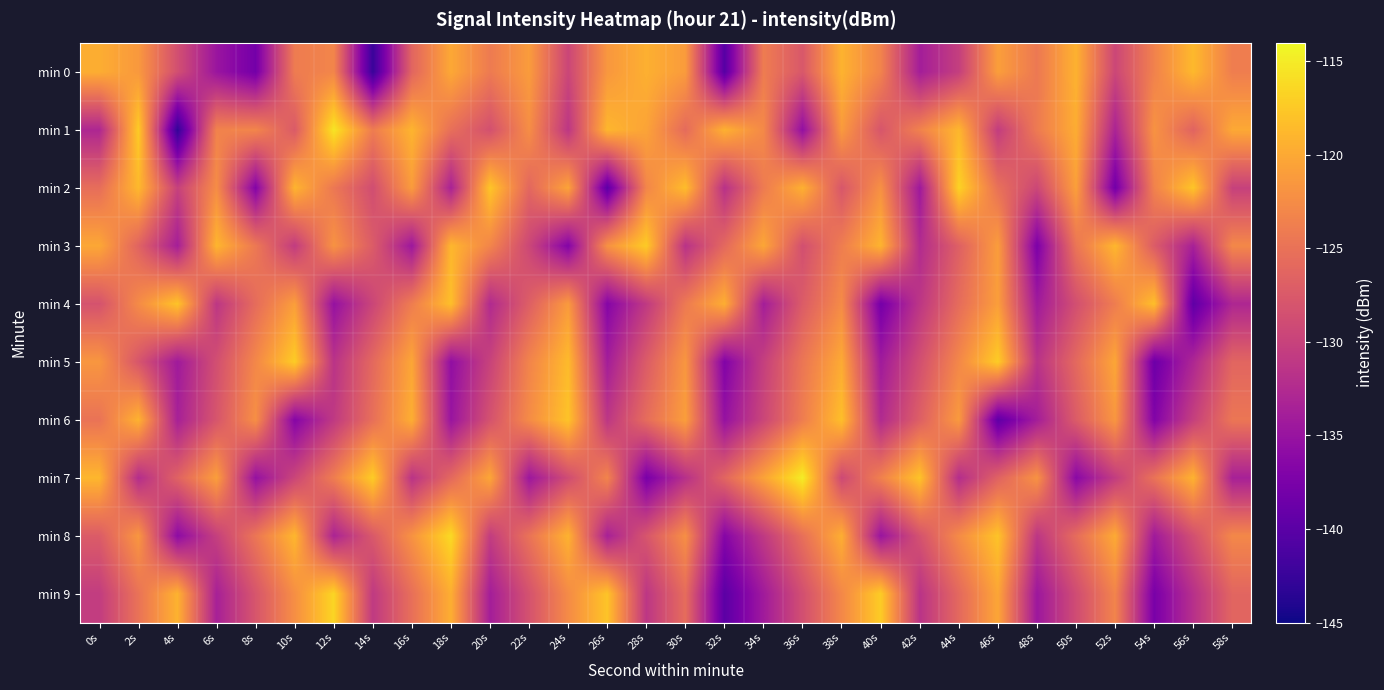

Rank the series by their maximum value, from lowest to highest.

min 0, min 4, min 6, min 3, min 5, min 2, min 9, min 8, min 1, min 7